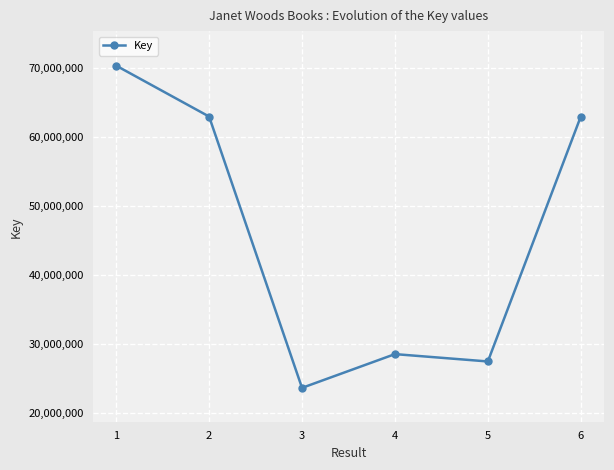

Where is the data nearest to the value 46955292?

2